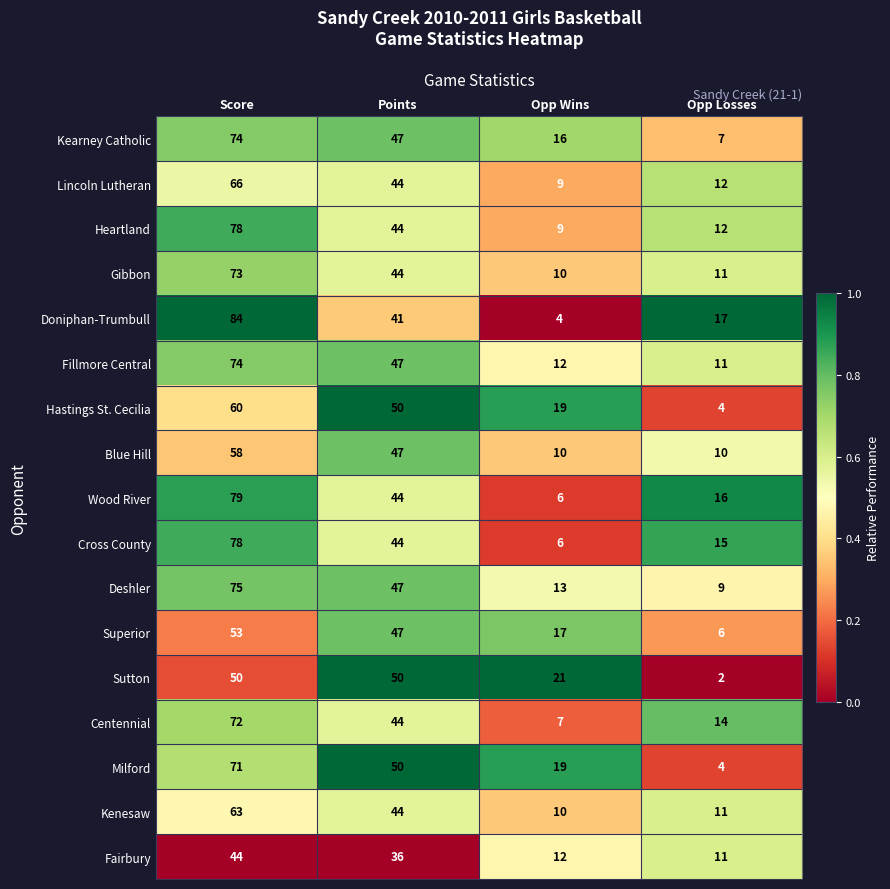

At which category is the sum across all series the highest?

Score